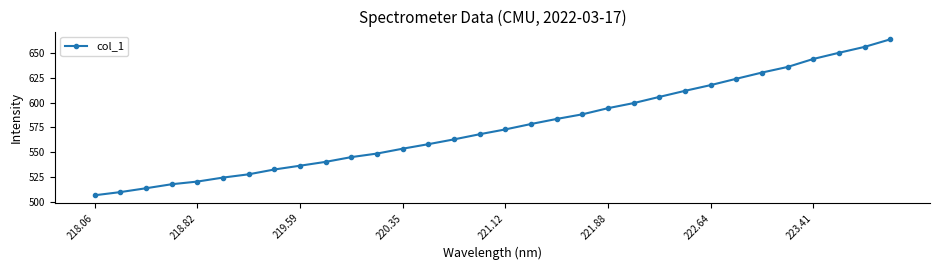

What is the greatest value displayed?

663.8